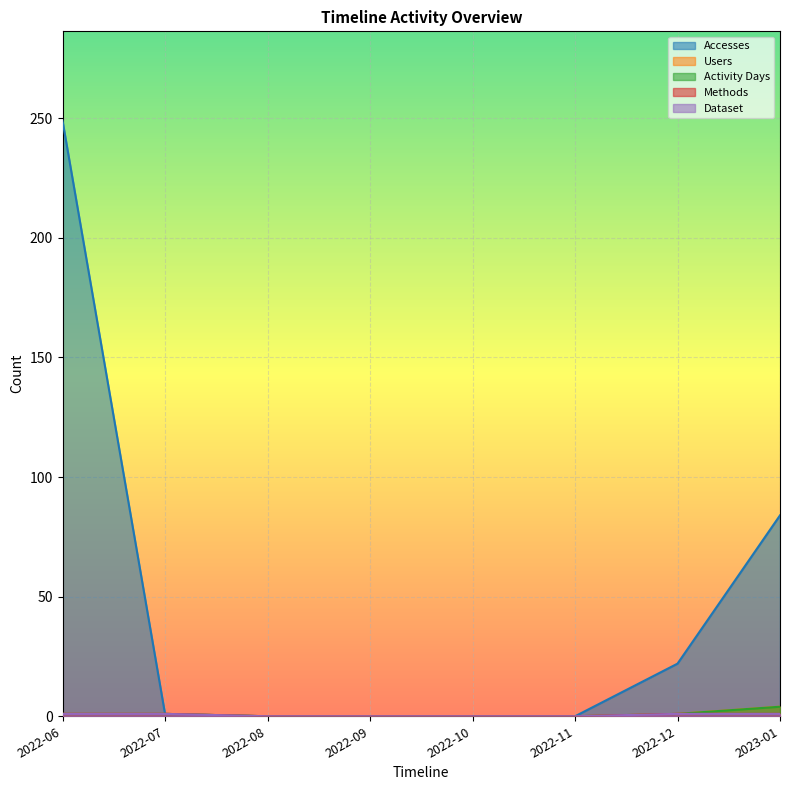

How many values in the Accesses series are below 1?

4